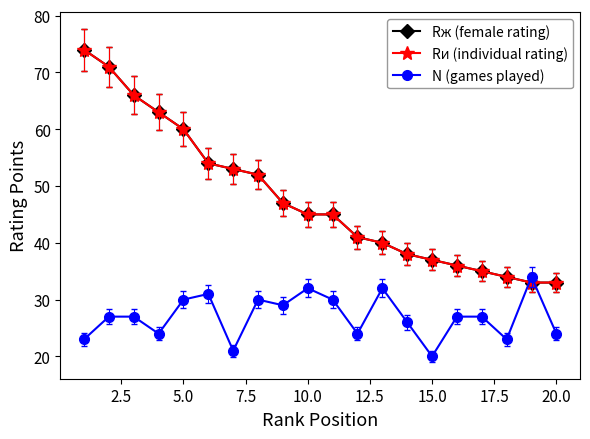

Does the chart have visible grid lines?

No